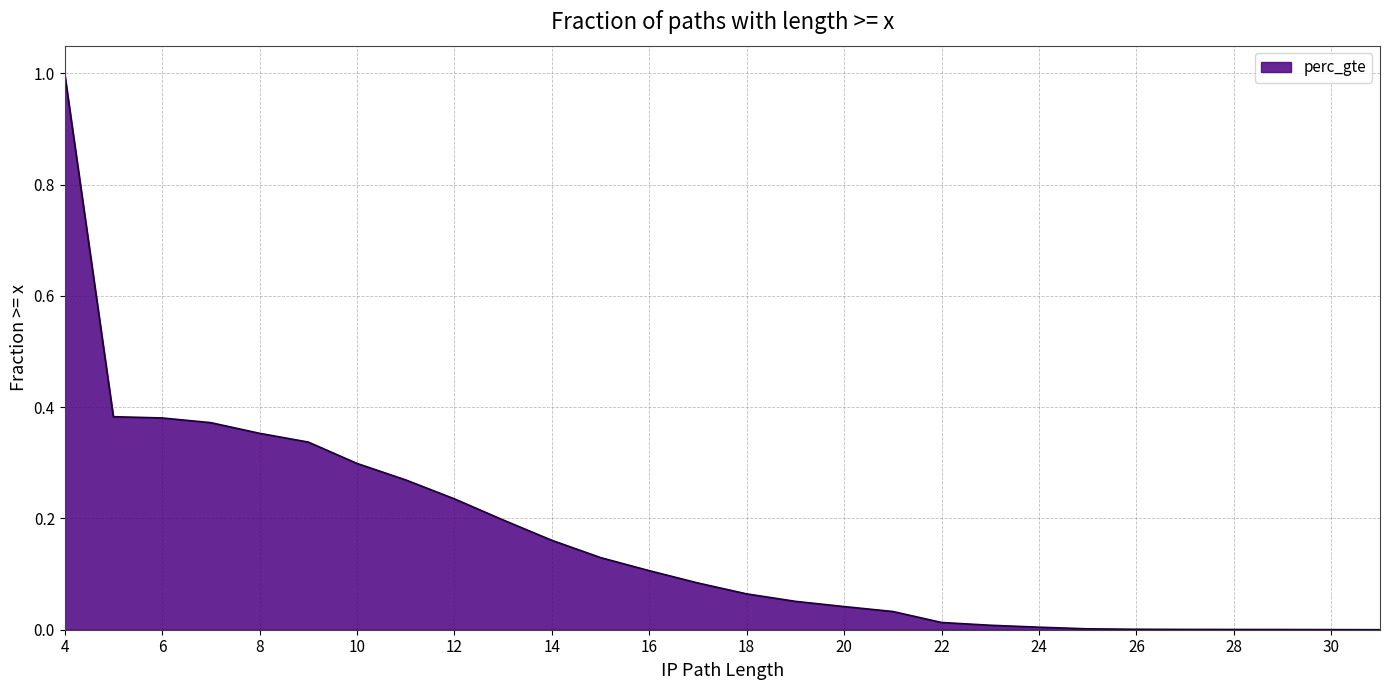

How many values are above zero?

27